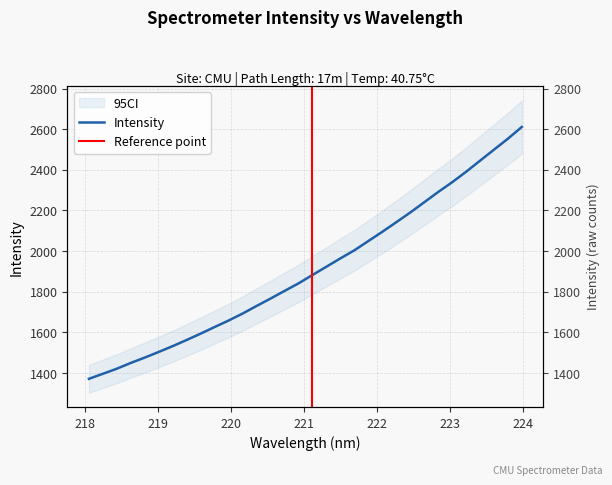

Does the chart display data point markers on the line(s)?

No